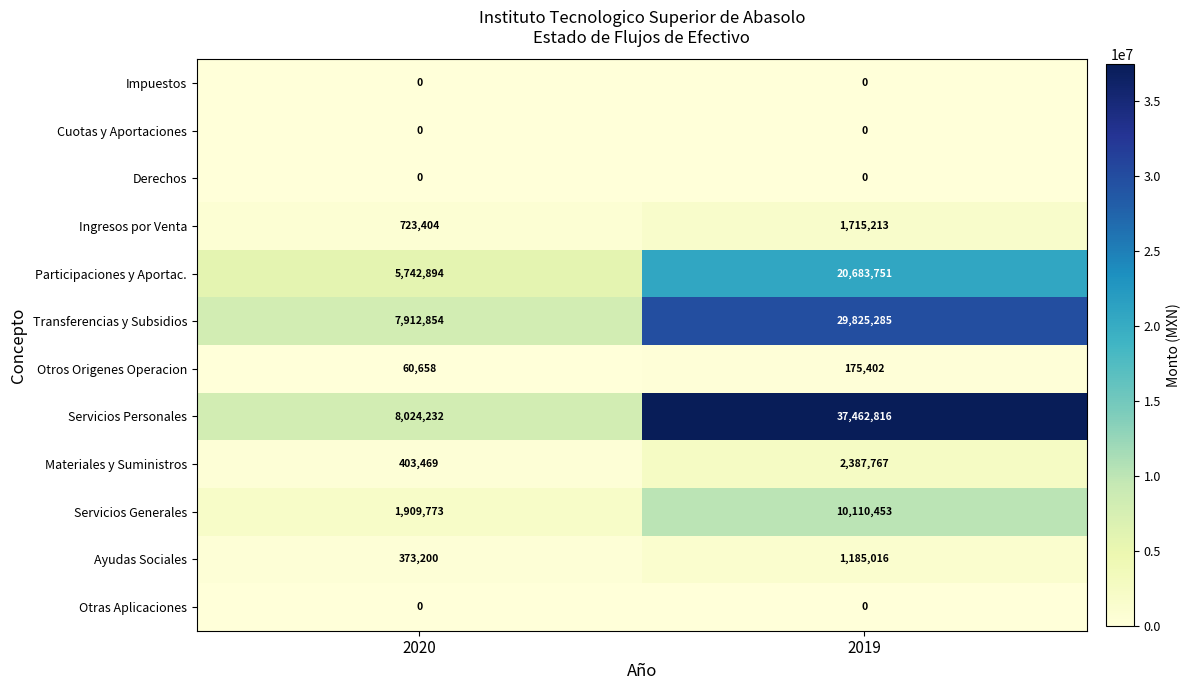

Which label corresponds to the largest value in the chart?

2019